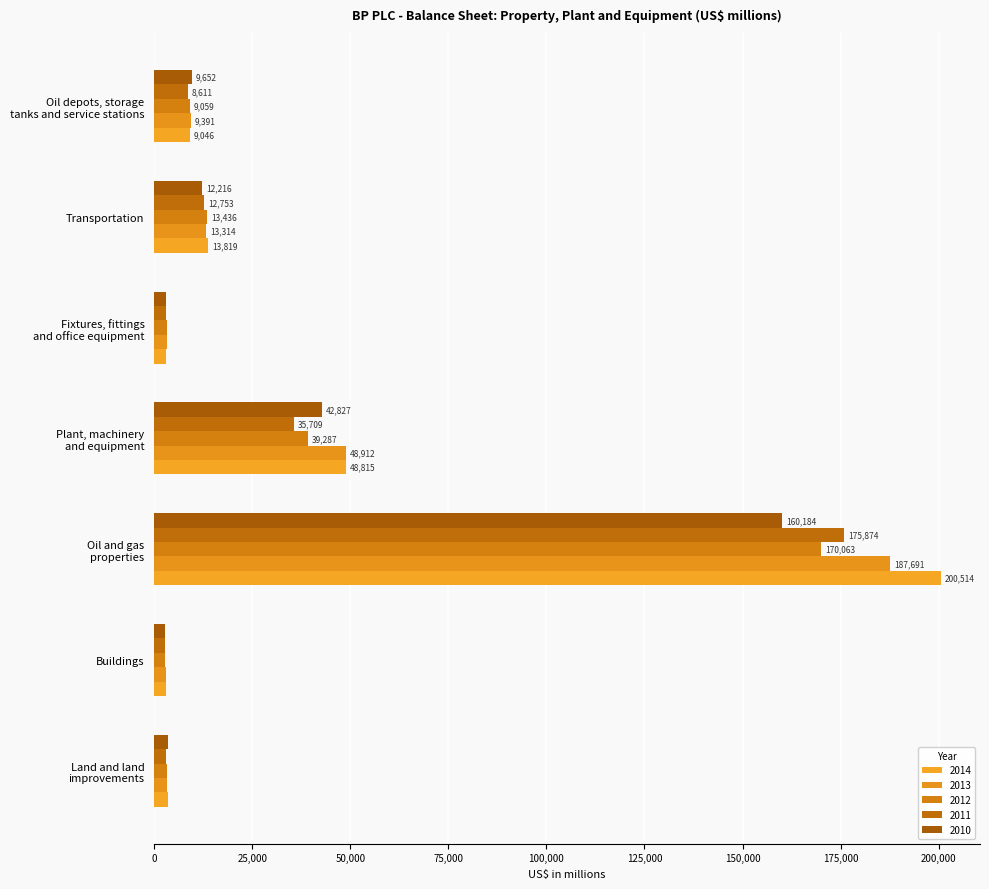

Which series has the largest range (max minus min)?

2014